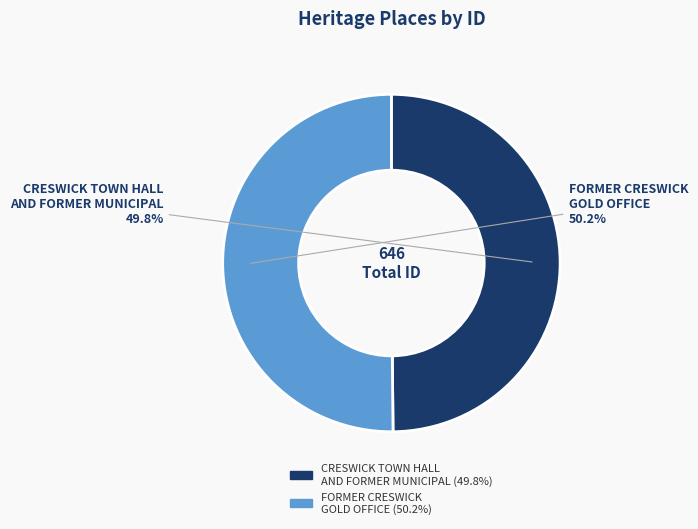

How many slices are in this pie chart?

2